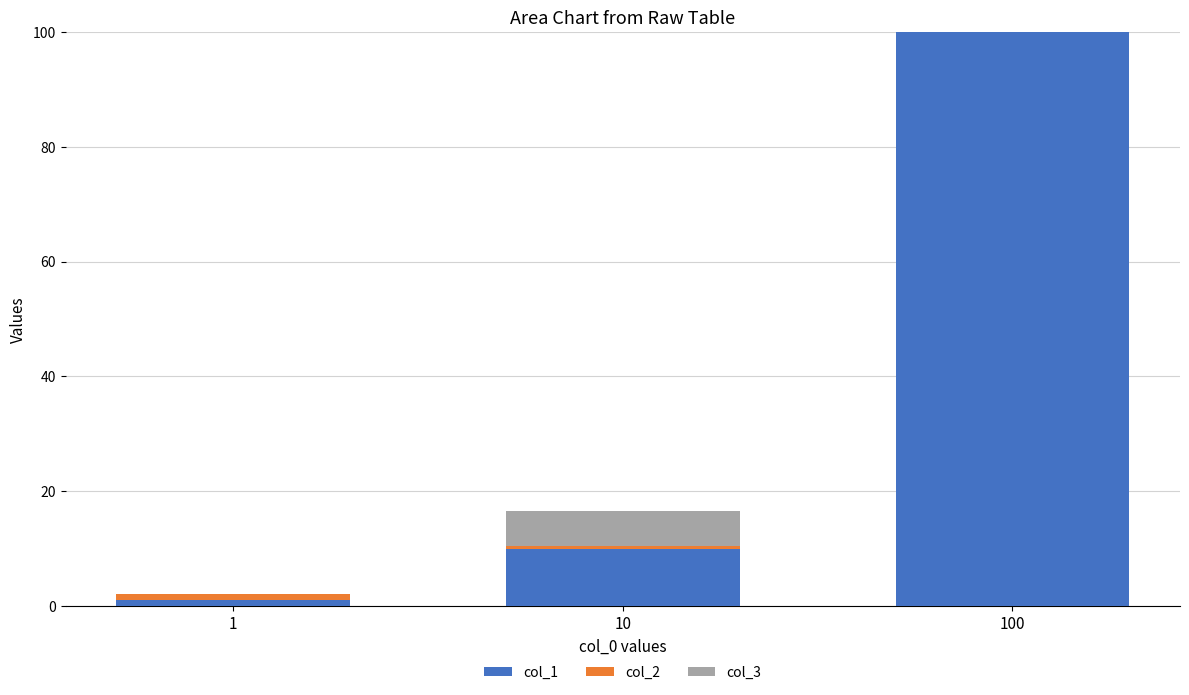

At which category is the sum across all series the highest?

100